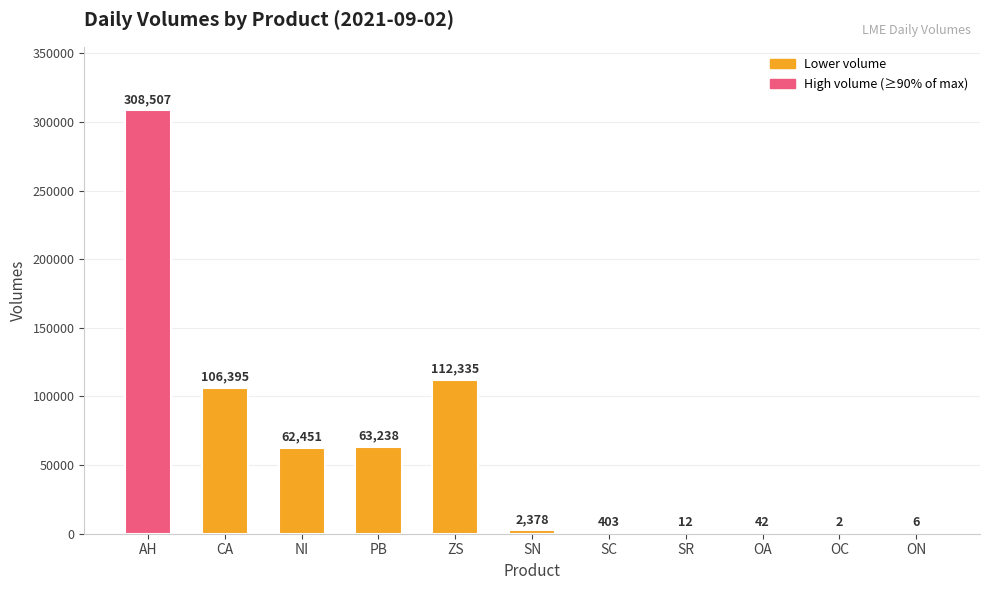

Which has a higher value, ON or SR?

SR